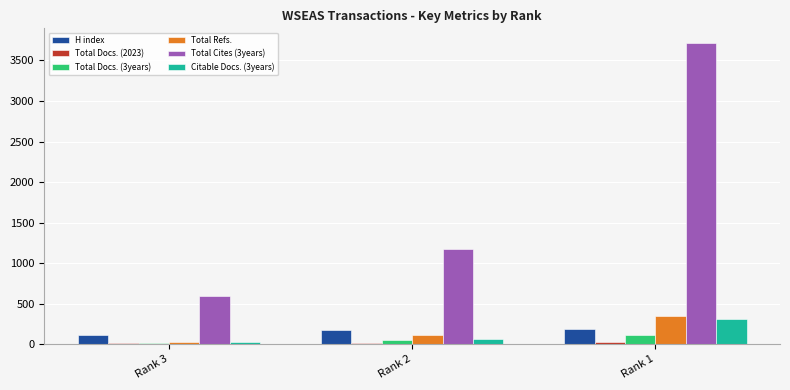

Which series has the widest spread of values?

Total Cites (3years)